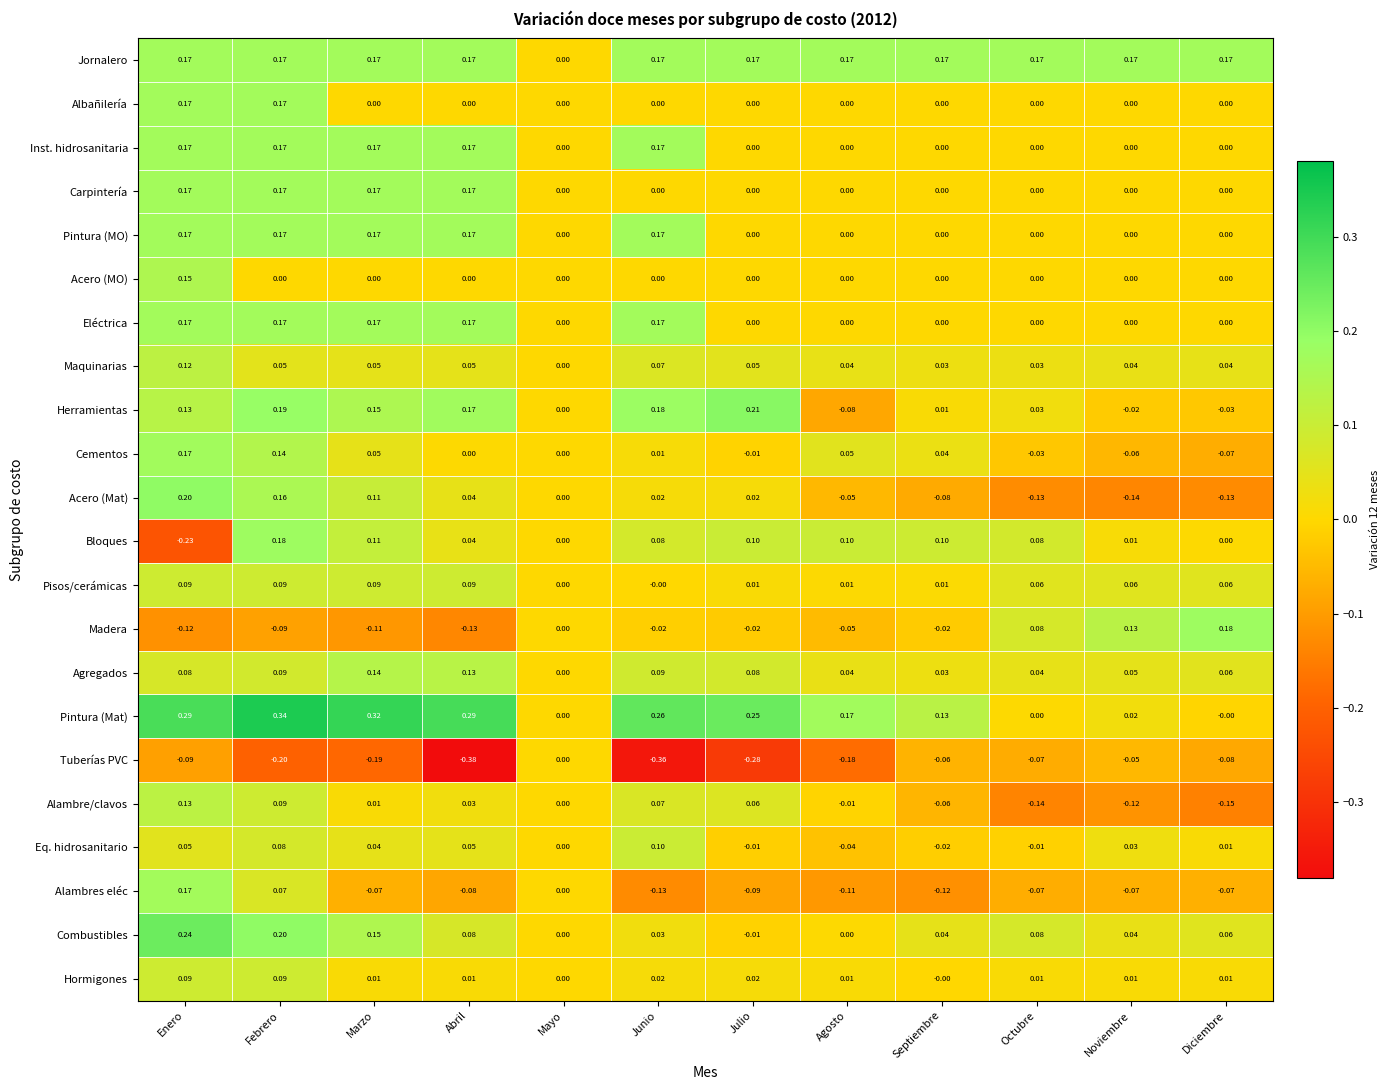

At which category does the chart reach its minimum across all series?

Abril